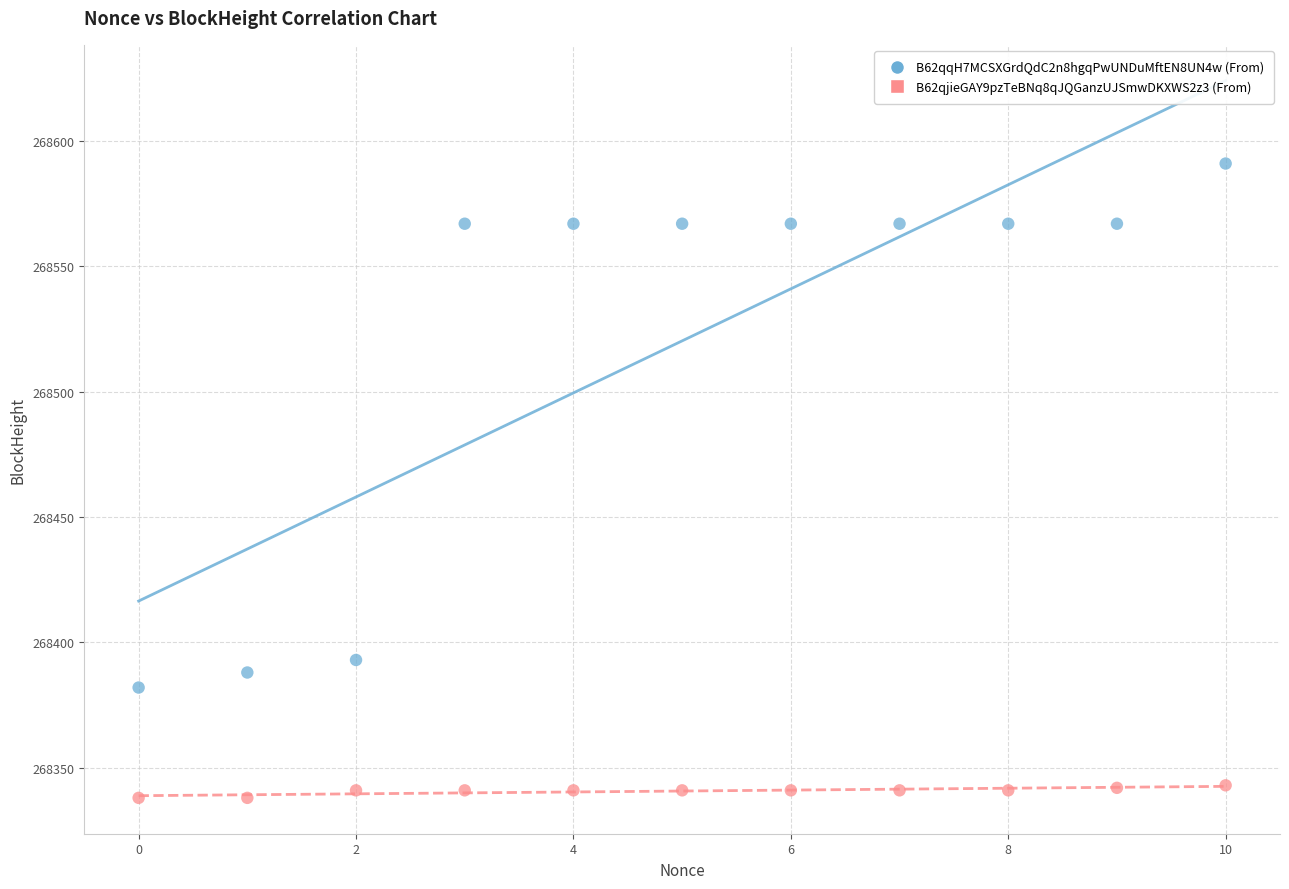

Across all data points, what is the range of X values (max minus min)?

10